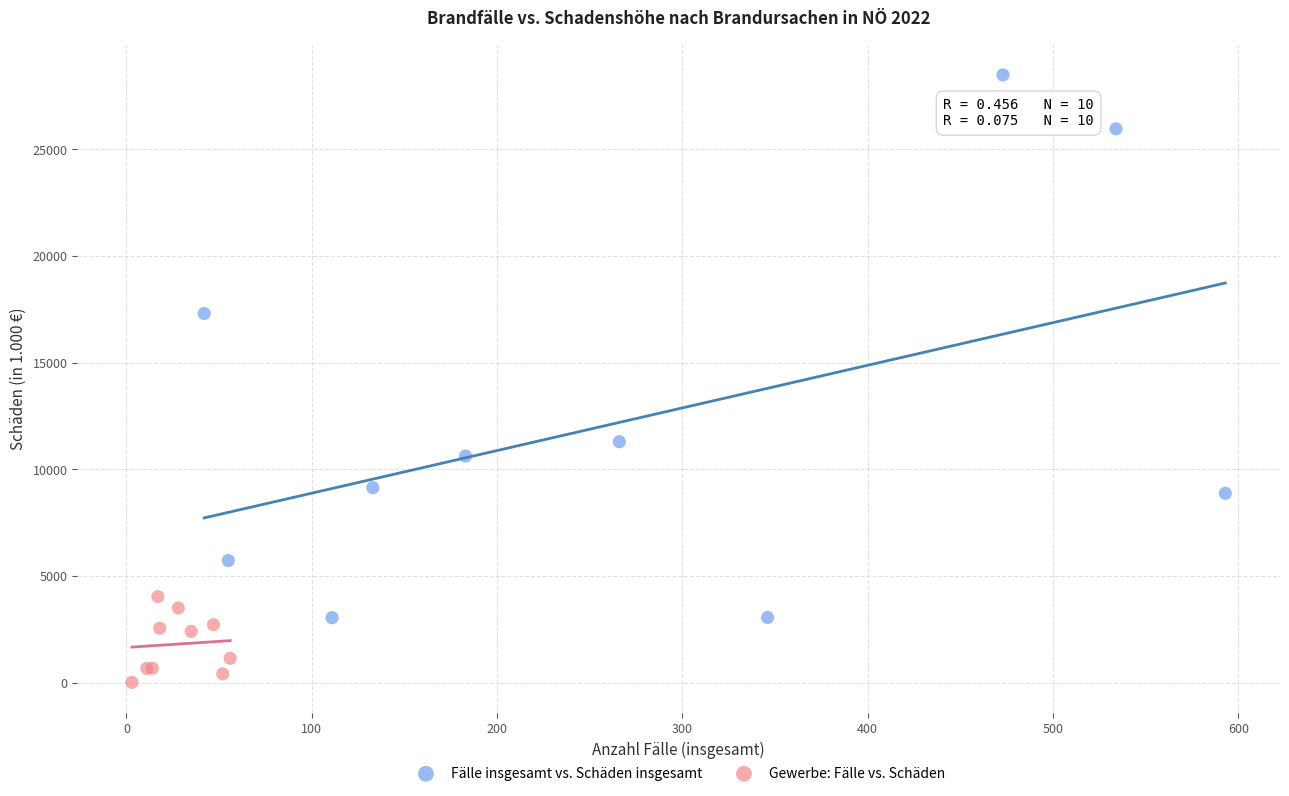

What are all the series names shown in the legend?

Fälle insgesamt vs. Schäden insgesamt, Gewerbe: Fälle vs. Schäden